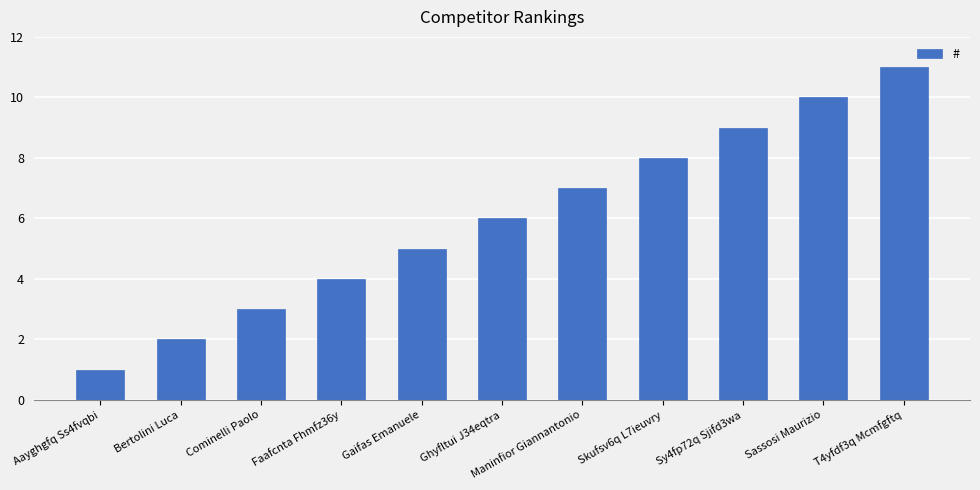

What is the minimum value shown in the chart?

1